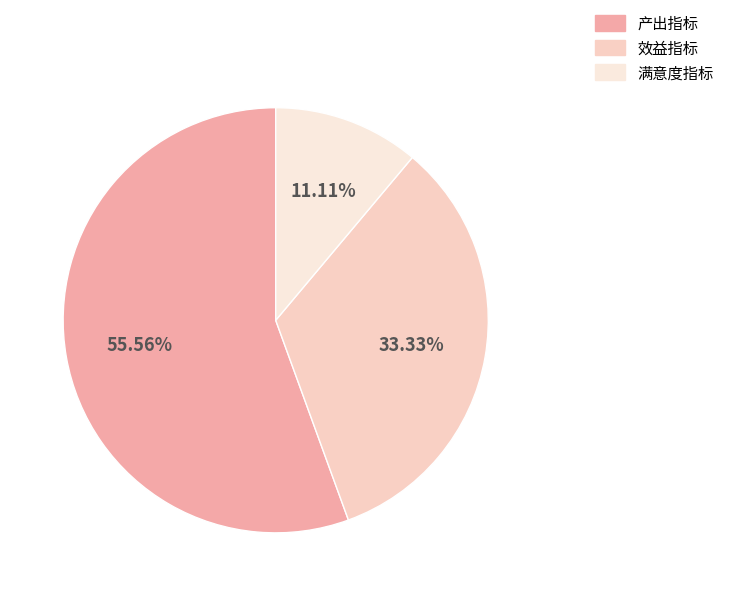

To the nearest percent, what portion does 效益指标 represent?

33%